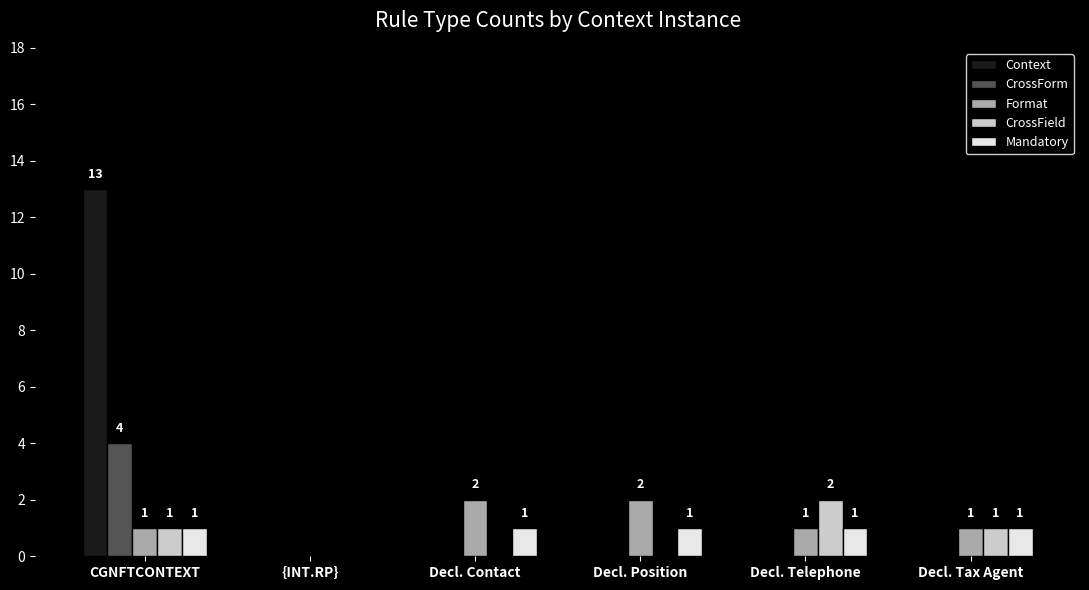

What is the total value across all series at Decl. Position?

3